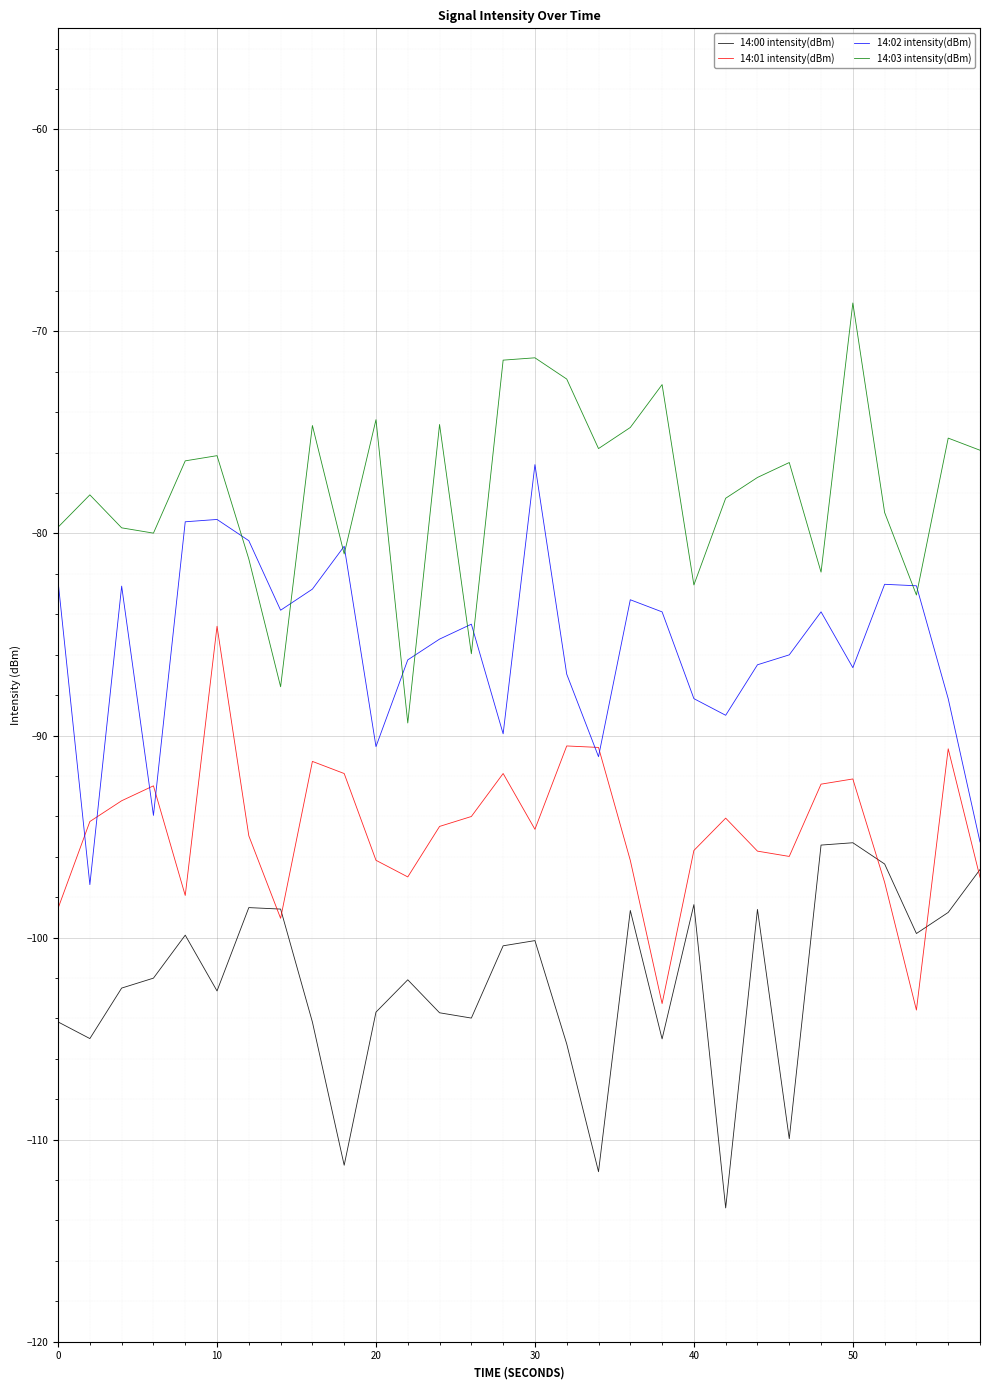

What is the difference between the maximum and second lowest values in the 14:03 intensity(dBm) series?

19.0